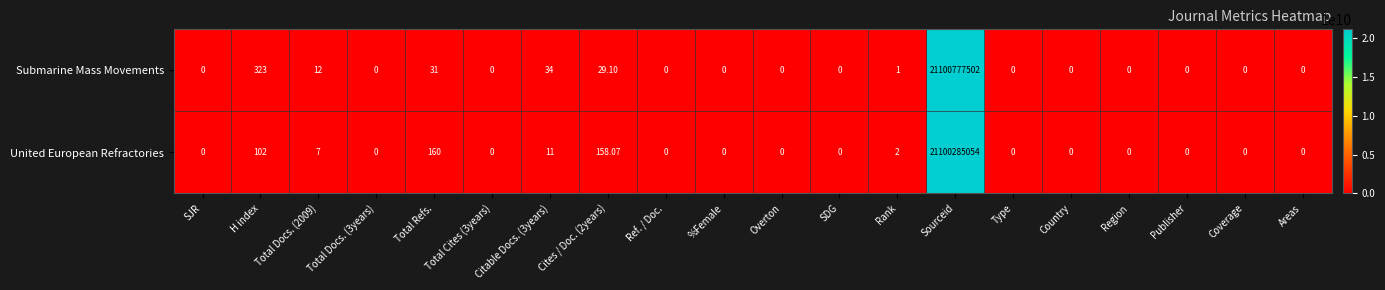

Which series changed the most between Overton and Sourceid?

Submarine Mass Movements